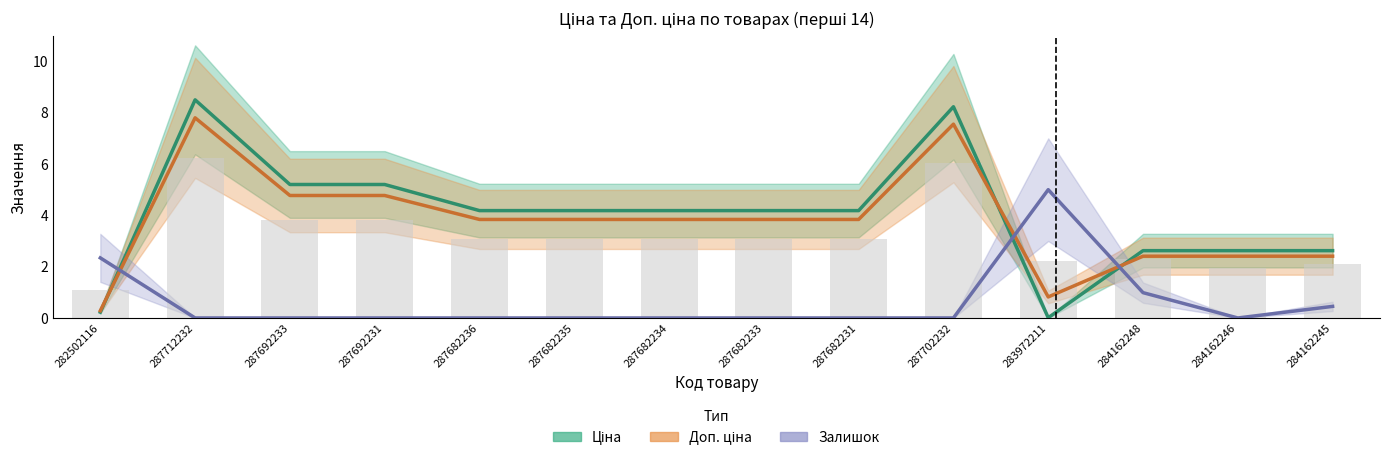

Reading left to right, extract all data points from this chart.

Ціна: 282502116=0.2	287712232=8.5	287692233=5.2	287692231=5.2	287682236=4.2	287682235=4.2	287682234=4.2	287682233=4.2	287682231=4.2	287702232=8.2	283972211=0.0	284162248=2.6	284162246=2.6	284162245=2.6
Доп. ціна: 282502116=0.3	287712232=7.8	287692233=4.8	287692231=4.8	287682236=3.8	287682235=3.8	287682234=3.8	287682233=3.8	287682231=3.8	287702232=7.6	283972211=0.8	284162248=2.4	284162246=2.4	284162245=2.4
Залишок: 282502116=2.3	287712232=0.0	287692233=0.0	287692231=0.0	287682236=0.0	287682235=0.0	287682234=0.0	287682233=0.0	287682231=0.0	287702232=0.0	283972211=5.0	284162248=1.0	284162246=0.0	284162245=0.5